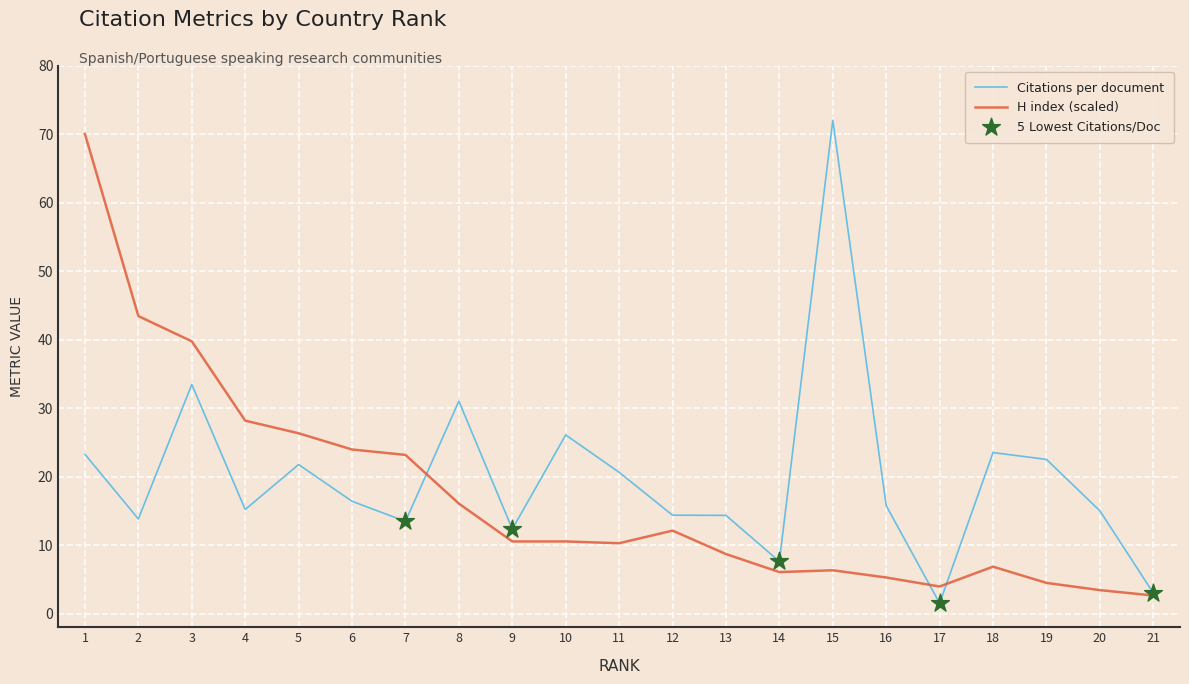

What is the total value across all series at 16?

21.0